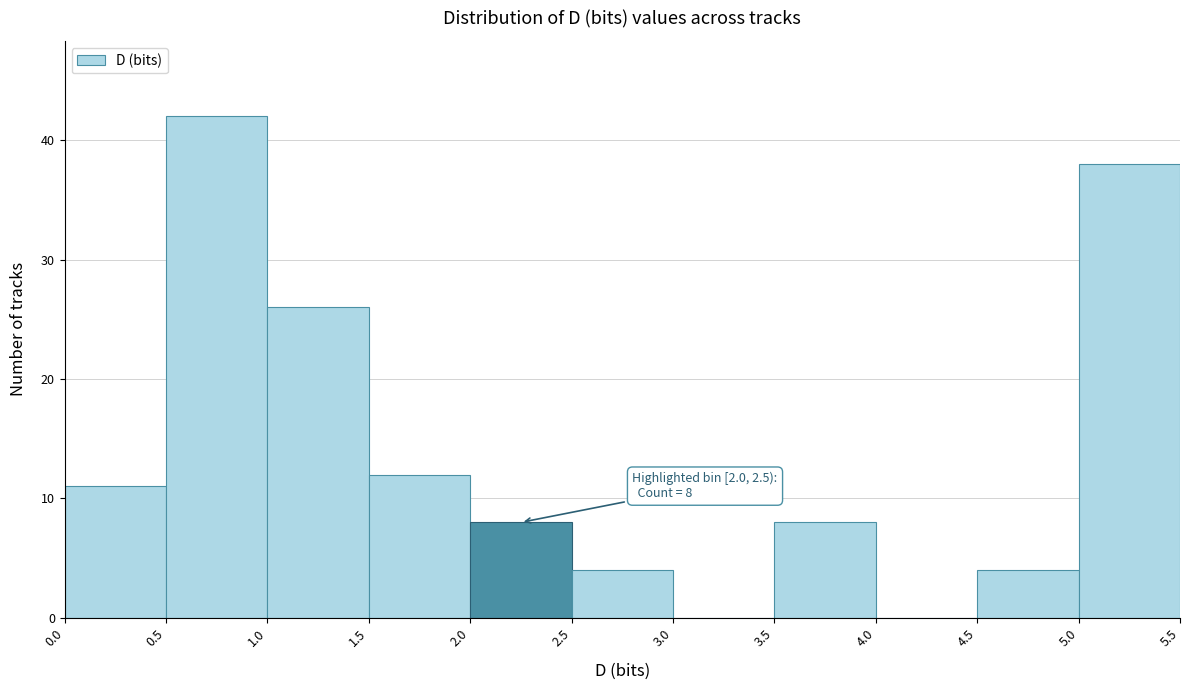

Over which range of the x-axis is the bar tallest?

0.5 to 1.0